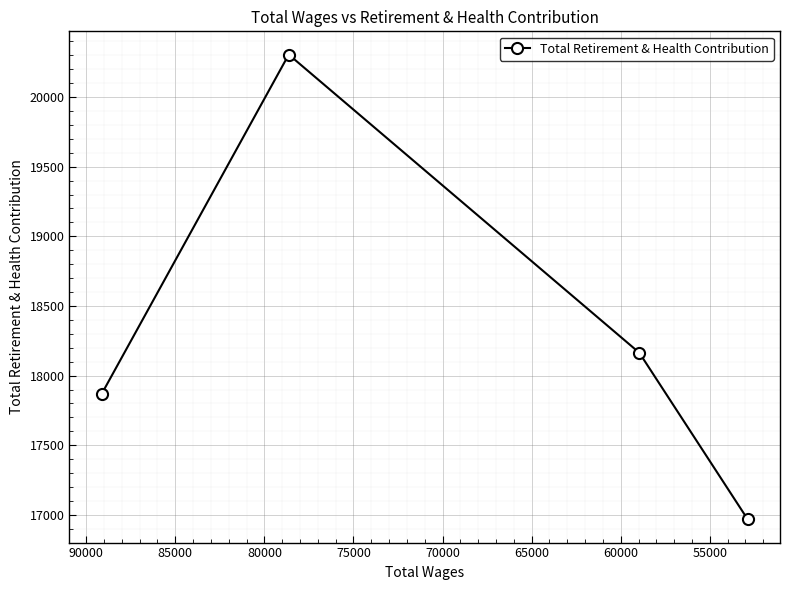

What is the value of the 4th point from the left?

16968